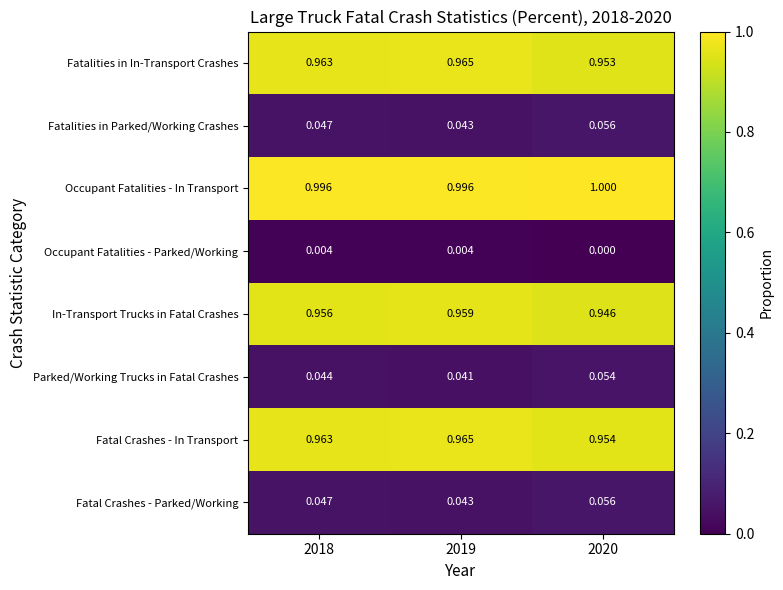

Which series has the largest total across all categories?

Occupant Fatalities - In Transport